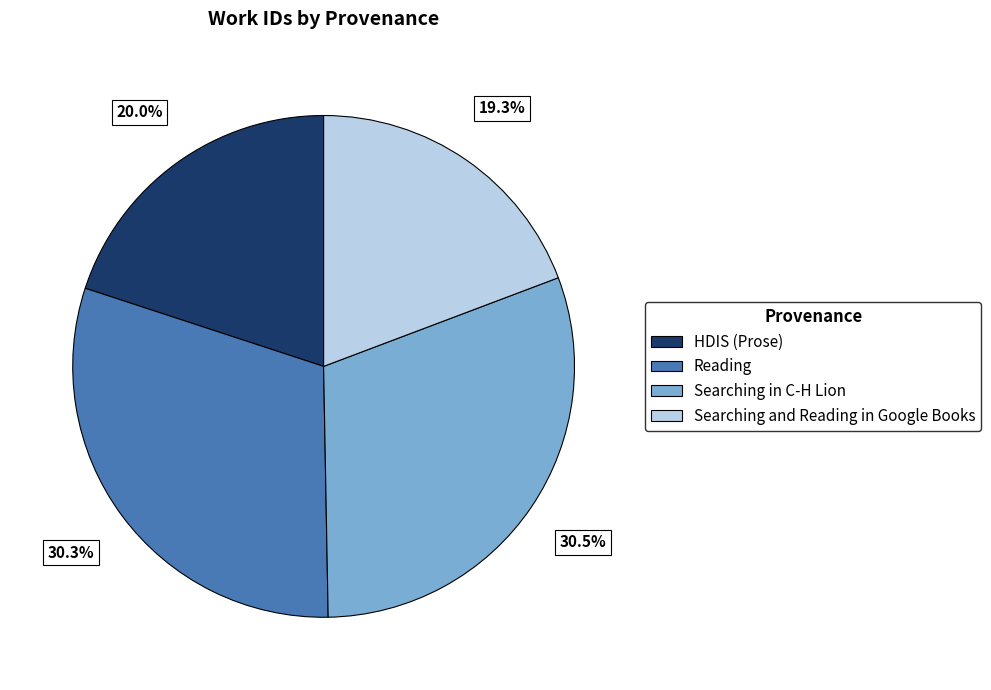

What is the smallest slice in the pie chart?

Searching and Reading in Google Books